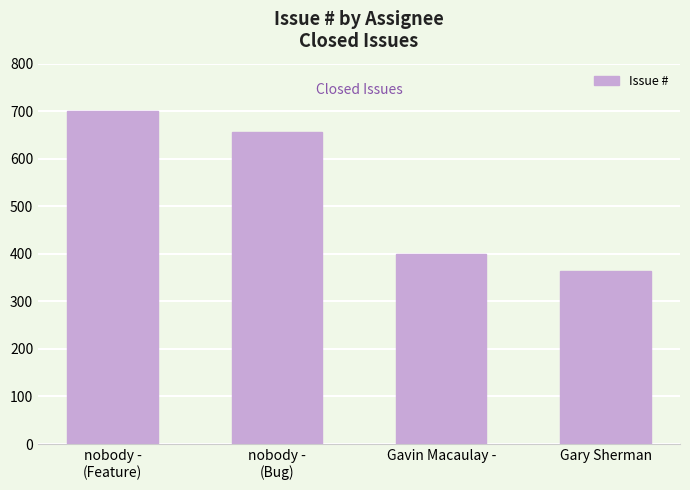

What is the label of the 4th bar from the right?

nobody -
(Feature)